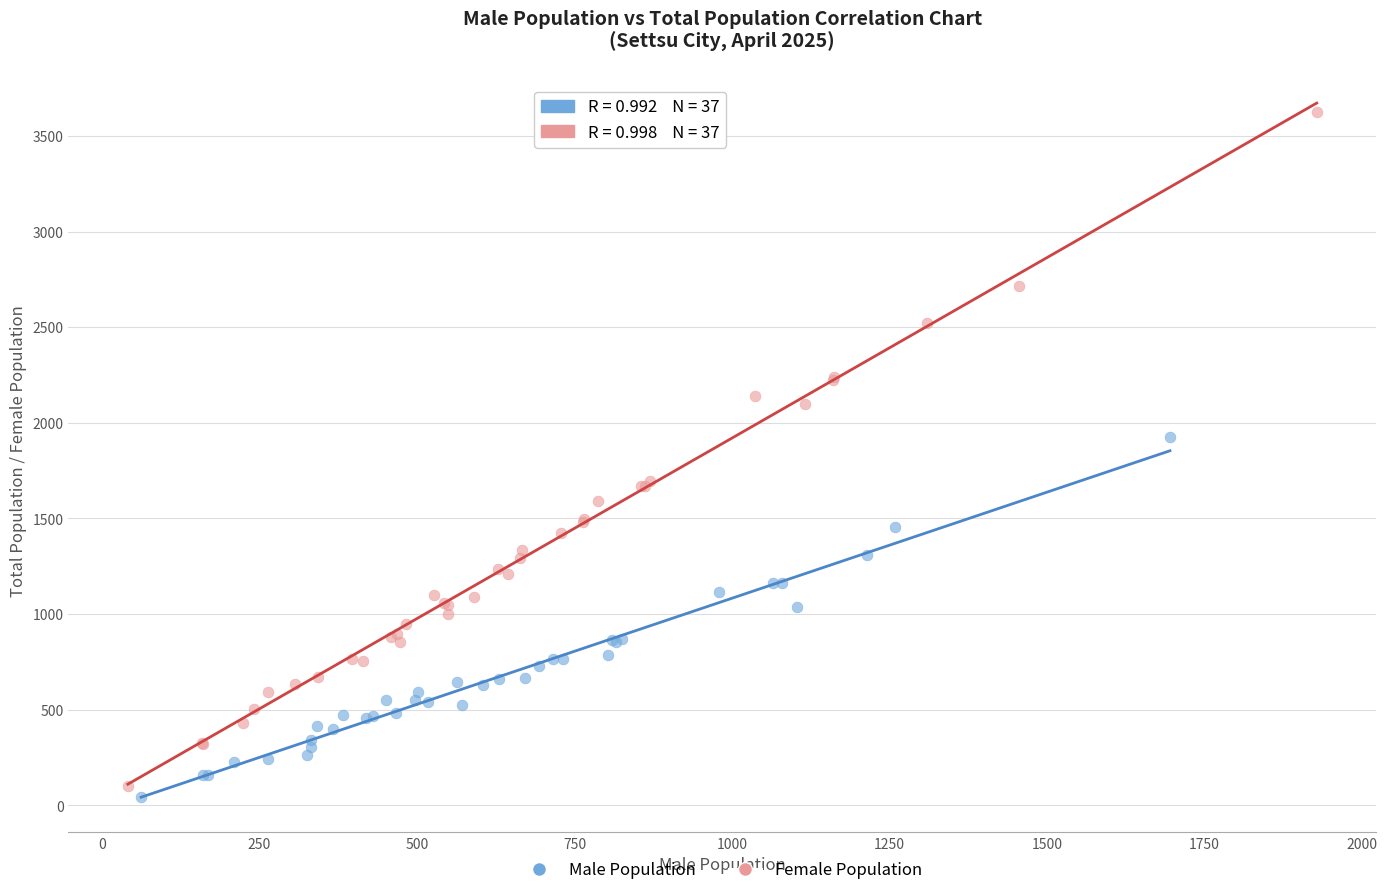

Which series has the widest spread of Y values?

Female Population